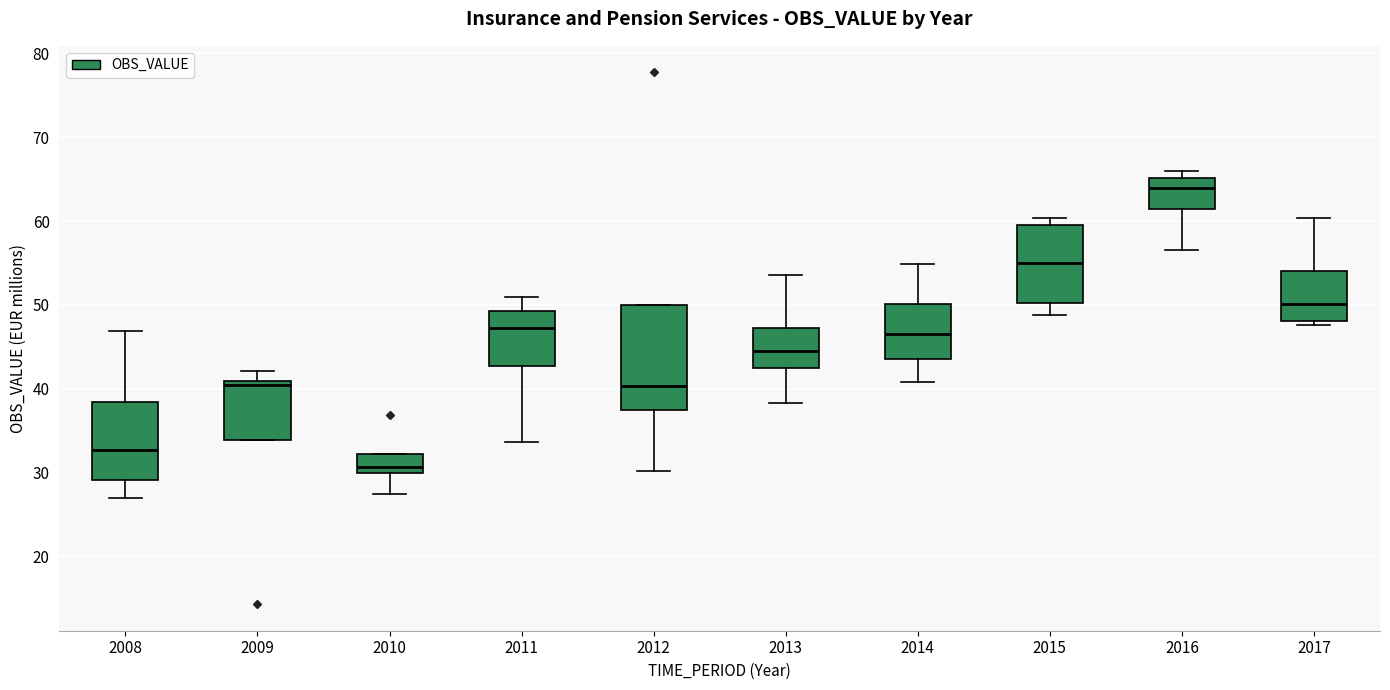

Which box is the tallest, from its lower edge to its upper edge?

2012